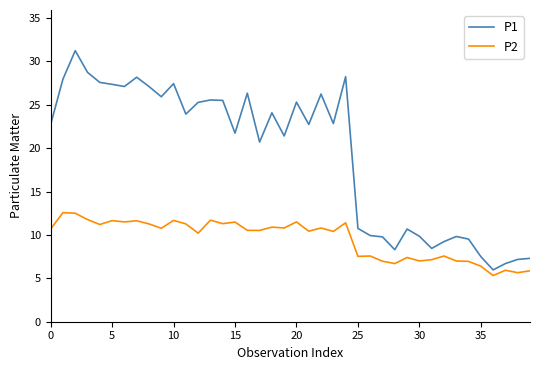

Which series has the largest total across all categories?

P1